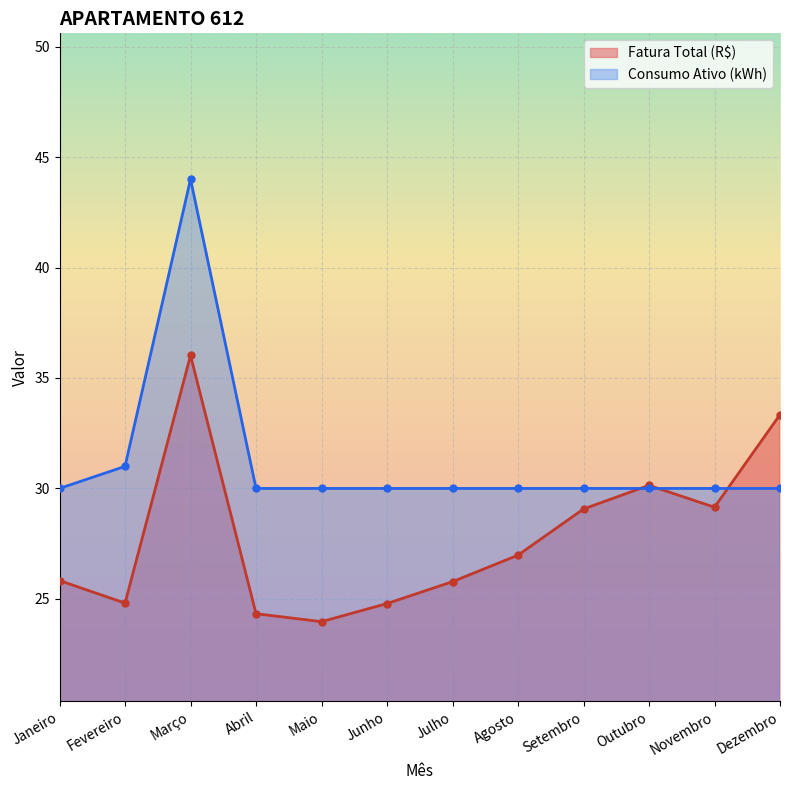

Which series has the widest spread of values?

Consumo Ativo (kWh)